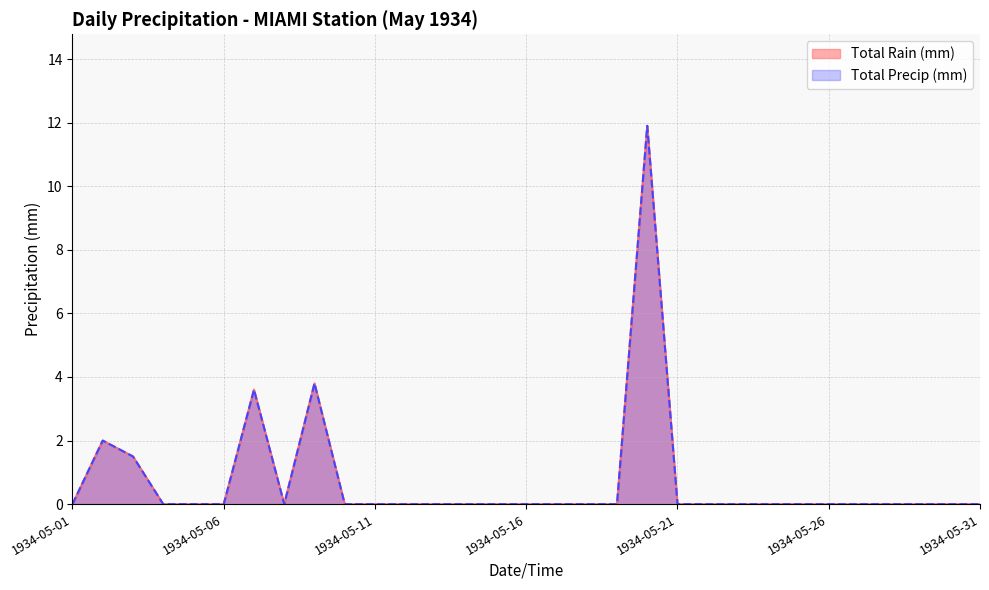

Reading left to right, transcribe all the data shown in this chart.

Total Rain (mm): 1934-05-01=0.0	1934-05-02=2.0	1934-05-03=1.5	1934-05-04=0.0	1934-05-05=0.0	1934-05-06=0.0	1934-05-07=3.6	1934-05-08=0.0	1934-05-09=3.8	1934-05-10=0.0	1934-05-11=0.0	1934-05-12=0.0	1934-05-13=0.0	1934-05-14=0.0	1934-05-15=0.0	1934-05-16=0.0	1934-05-17=0.0	1934-05-18=0.0	1934-05-19=0.0	1934-05-20=11.9	1934-05-21=0.0	1934-05-22=0.0	1934-05-23=0.0	1934-05-24=0.0	1934-05-25=0.0	1934-05-26=0.0	1934-05-27=0.0	1934-05-28=0.0	1934-05-29=0.0	1934-05-30=0.0	1934-05-31=0.0
Total Precip (mm): 1934-05-01=0.0	1934-05-02=2.0	1934-05-03=1.5	1934-05-04=0.0	1934-05-05=0.0	1934-05-06=0.0	1934-05-07=3.6	1934-05-08=0.0	1934-05-09=3.8	1934-05-10=0.0	1934-05-11=0.0	1934-05-12=0.0	1934-05-13=0.0	1934-05-14=0.0	1934-05-15=0.0	1934-05-16=0.0	1934-05-17=0.0	1934-05-18=0.0	1934-05-19=0.0	1934-05-20=11.9	1934-05-21=0.0	1934-05-22=0.0	1934-05-23=0.0	1934-05-24=0.0	1934-05-25=0.0	1934-05-26=0.0	1934-05-27=0.0	1934-05-28=0.0	1934-05-29=0.0	1934-05-30=0.0	1934-05-31=0.0